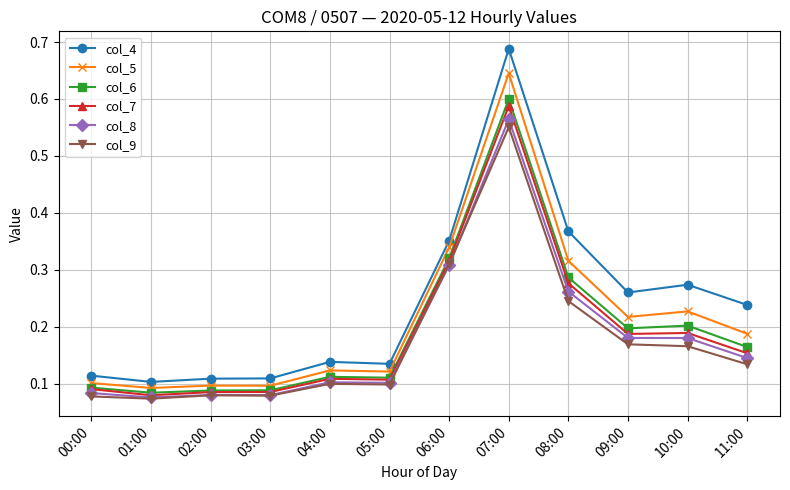

Between 03:00 and 08:00, which series saw the biggest shift?

col_4